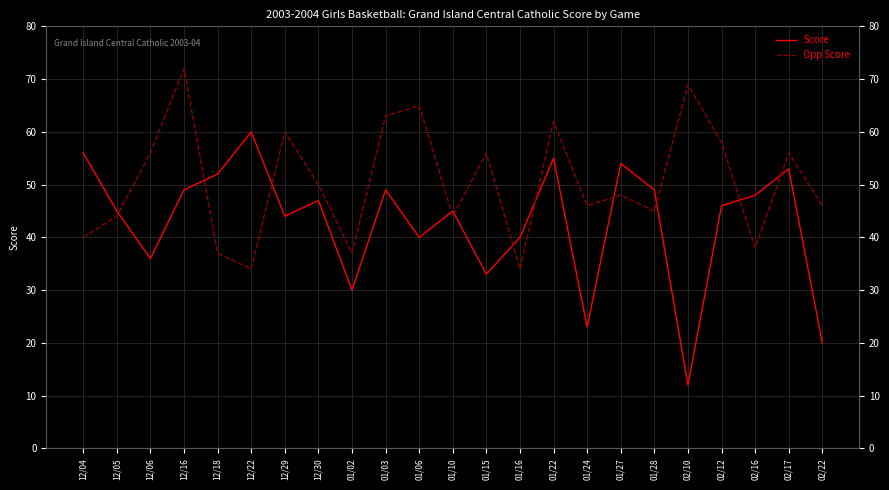

True or false: Opp Score and Score cross at least once.

True